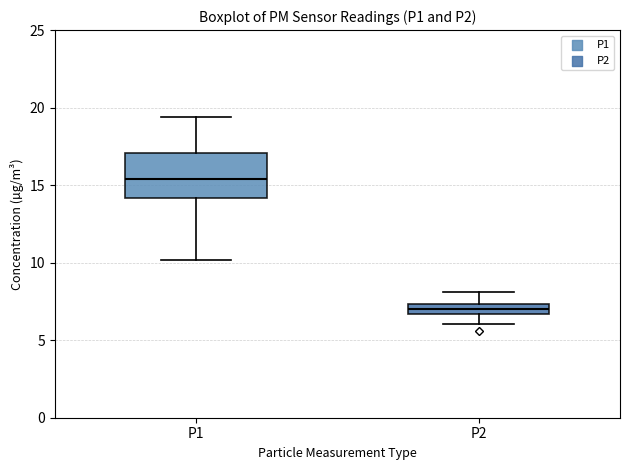

Which box has the highest median line?

P1